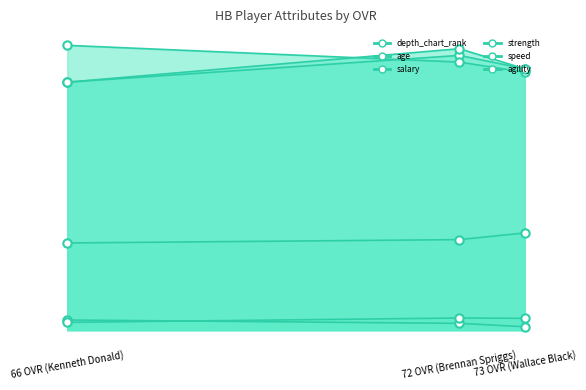

At which category is the sum across all series the highest?

72 OVR (Brennan Spriggs)